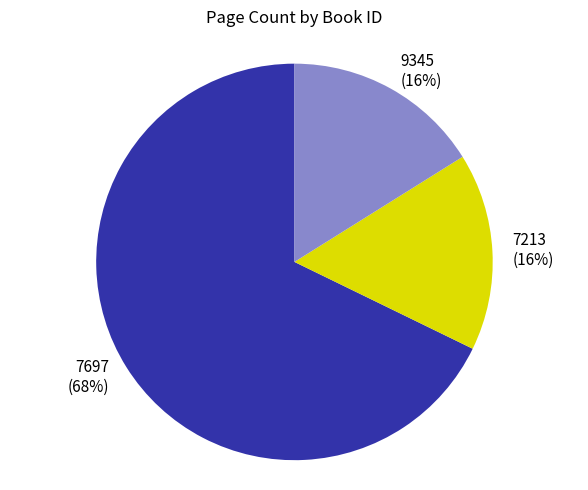

What percentage is the 7697 slice, to the nearest percent?

68%